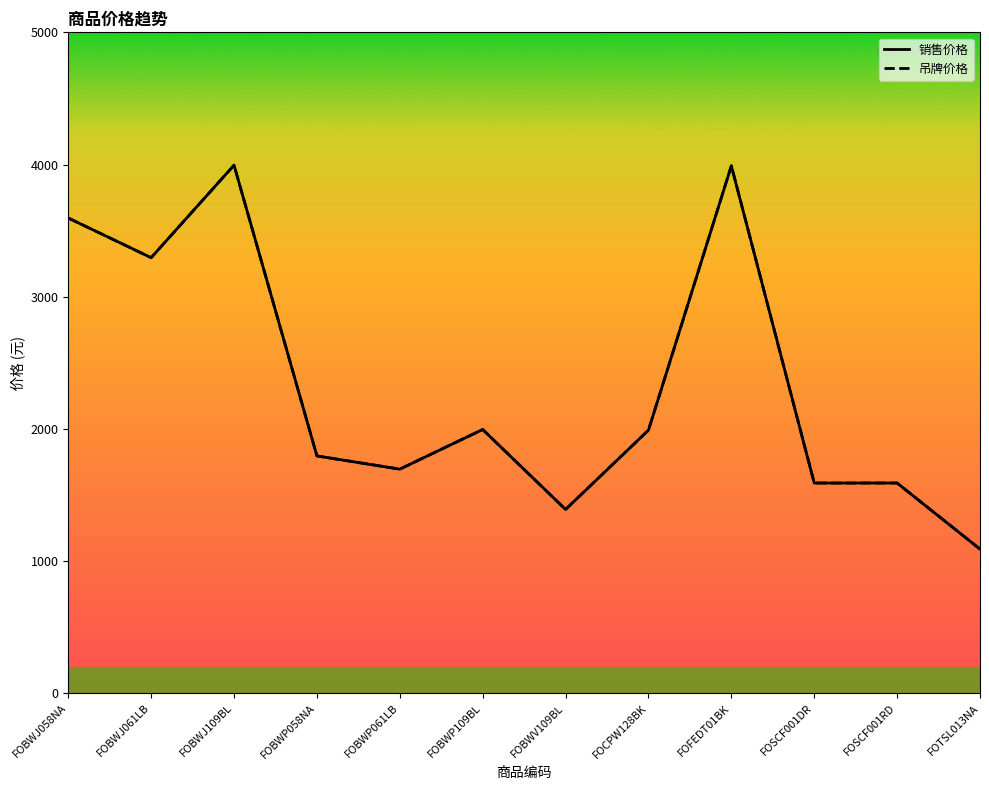

Which series has the largest total across all categories?

销售价格